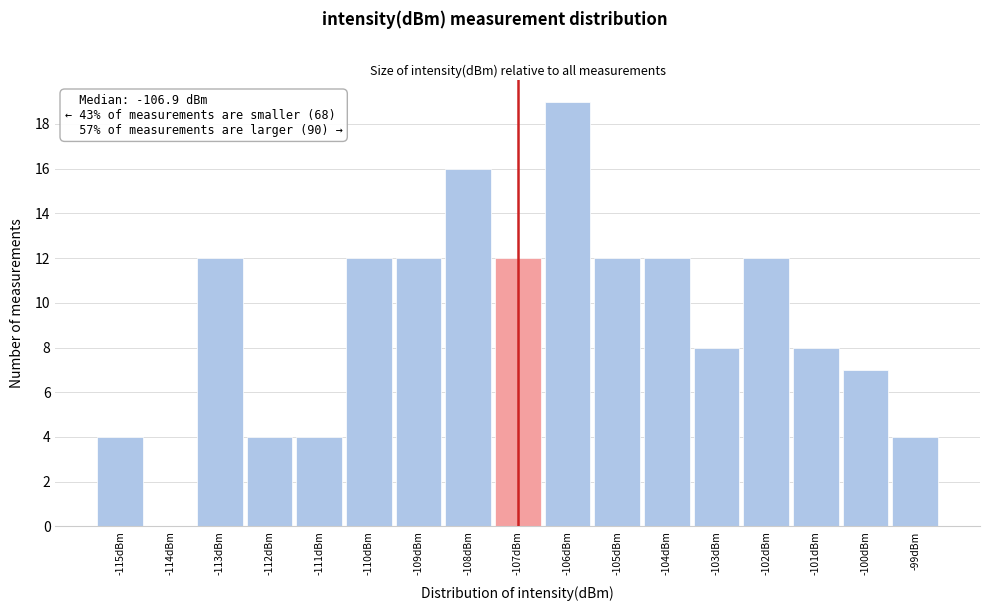

Reading left to right, what are all the values shown in this chart?

-115dBm=4	-114dBm=0	-113dBm=12	-112dBm=4	-111dBm=4	-110dBm=12	-109dBm=12	-108dBm=16	-107dBm=12	-106dBm=19	-105dBm=12	-104dBm=12	-103dBm=8	-102dBm=12	-101dBm=8	-100dBm=7	-99dBm=4